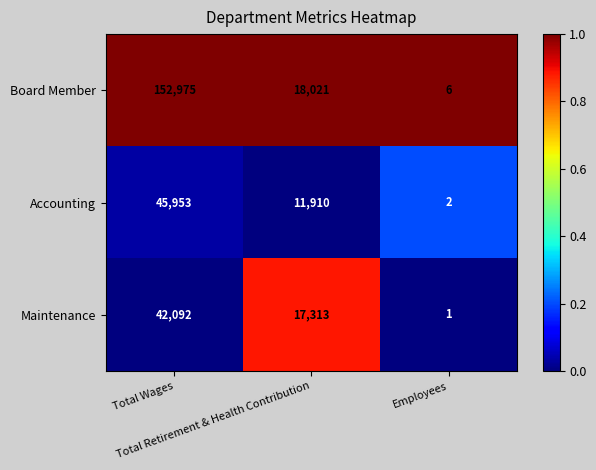

What is the total value across all series at Total Wages?

241020